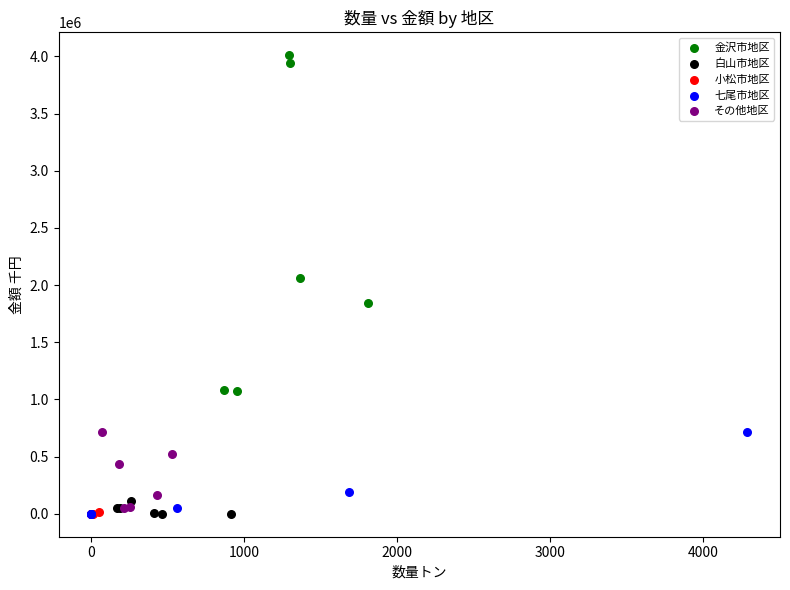

Which series reaches the maximum Y coordinate?

金沢市地区